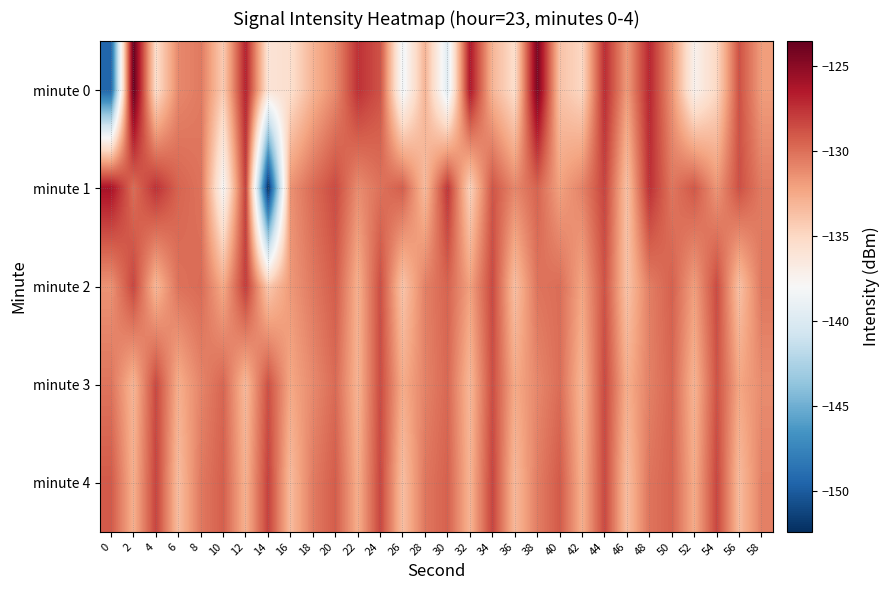

At 10, list the series in order from largest to smallest.

minute 4, minute 3, minute 2, minute 0, minute 1